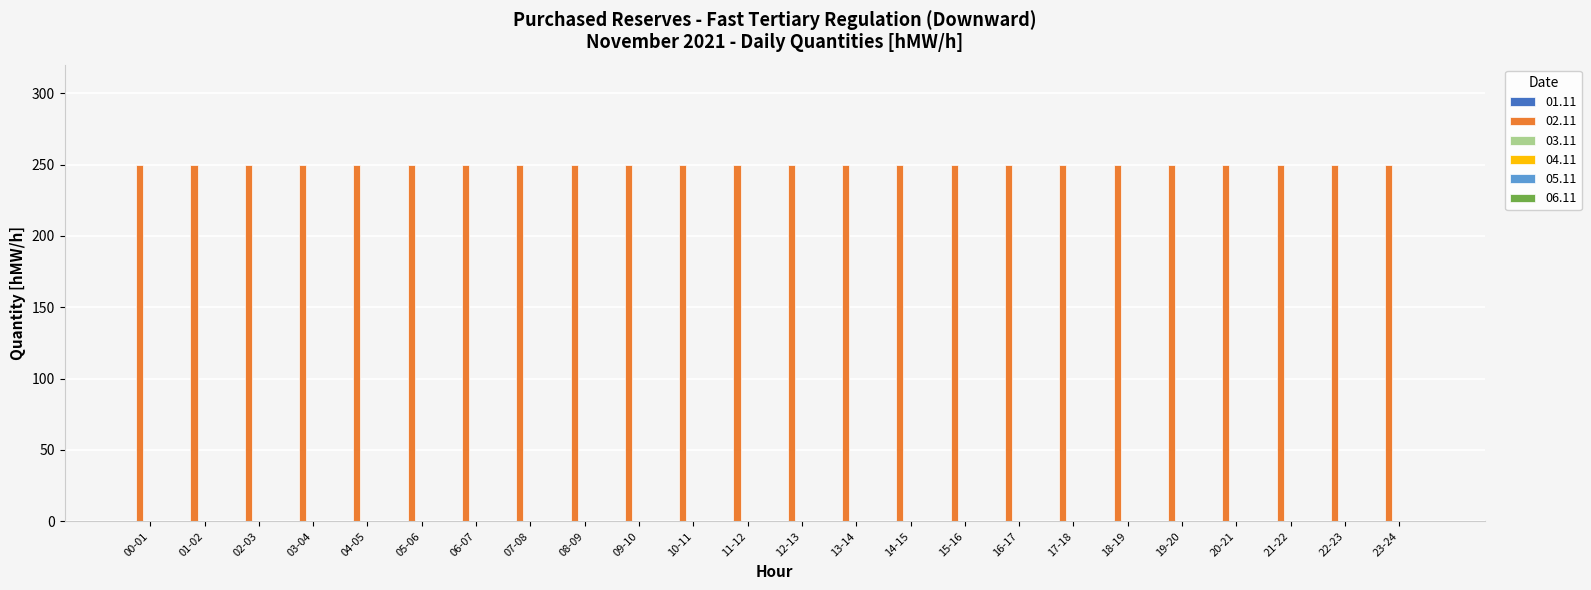

Are the bars grouped side by side (vs. stacked)?

Yes